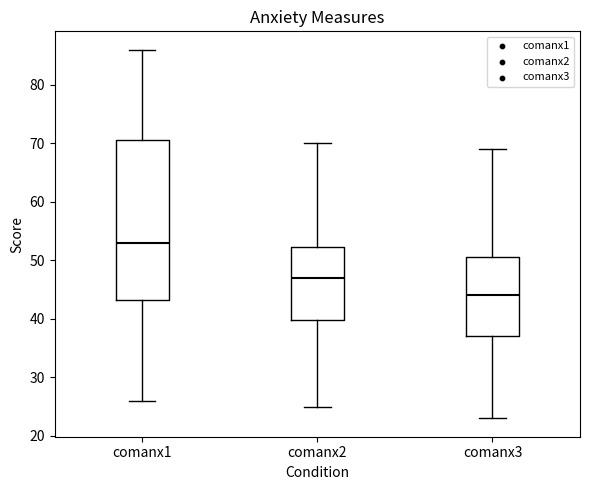

Comparing the boxes themselves (not the whiskers), which one is the tallest?

comanx1